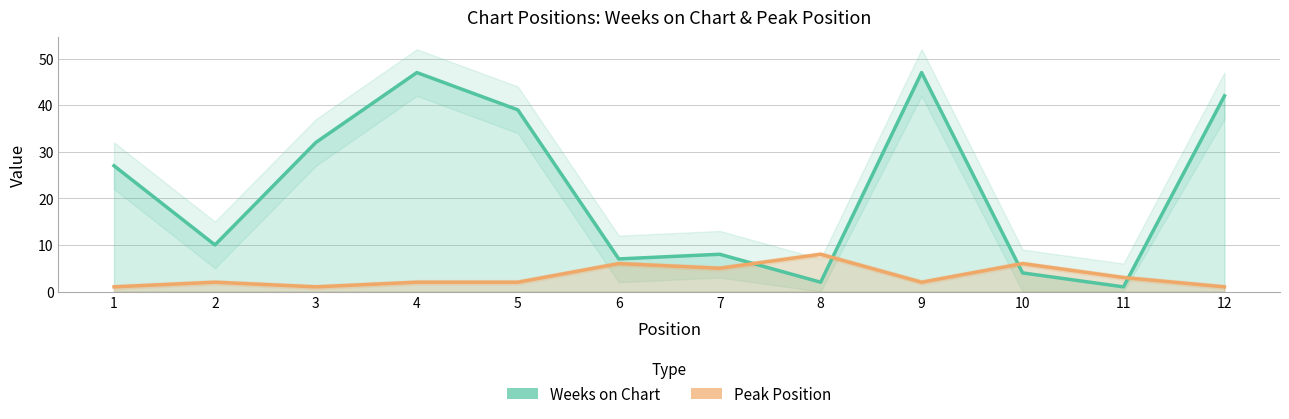

At how many categories does at least one series exceed 36?

4